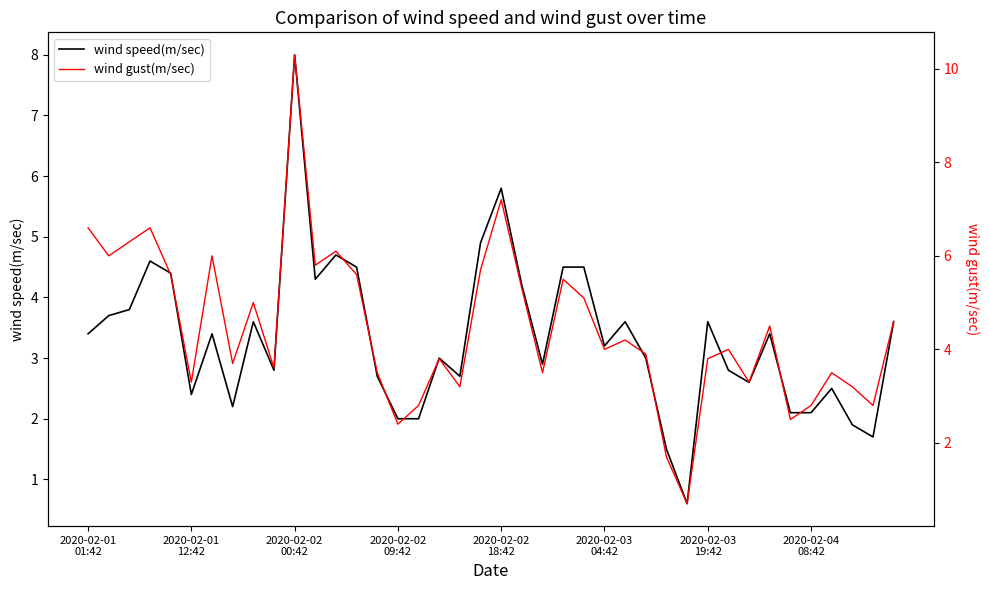

What is the maximum value for wind speed(m/sec)?

8.0